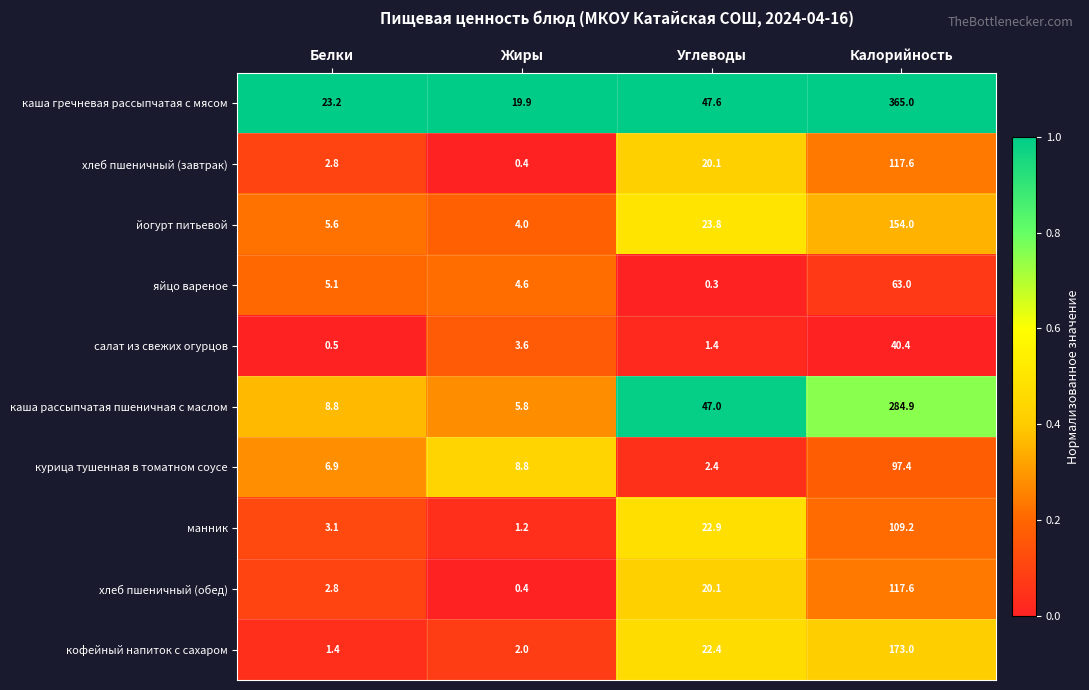

What is the difference between the maximum and second lowest values in the курица тушенная в томатном соусе series?

90.5